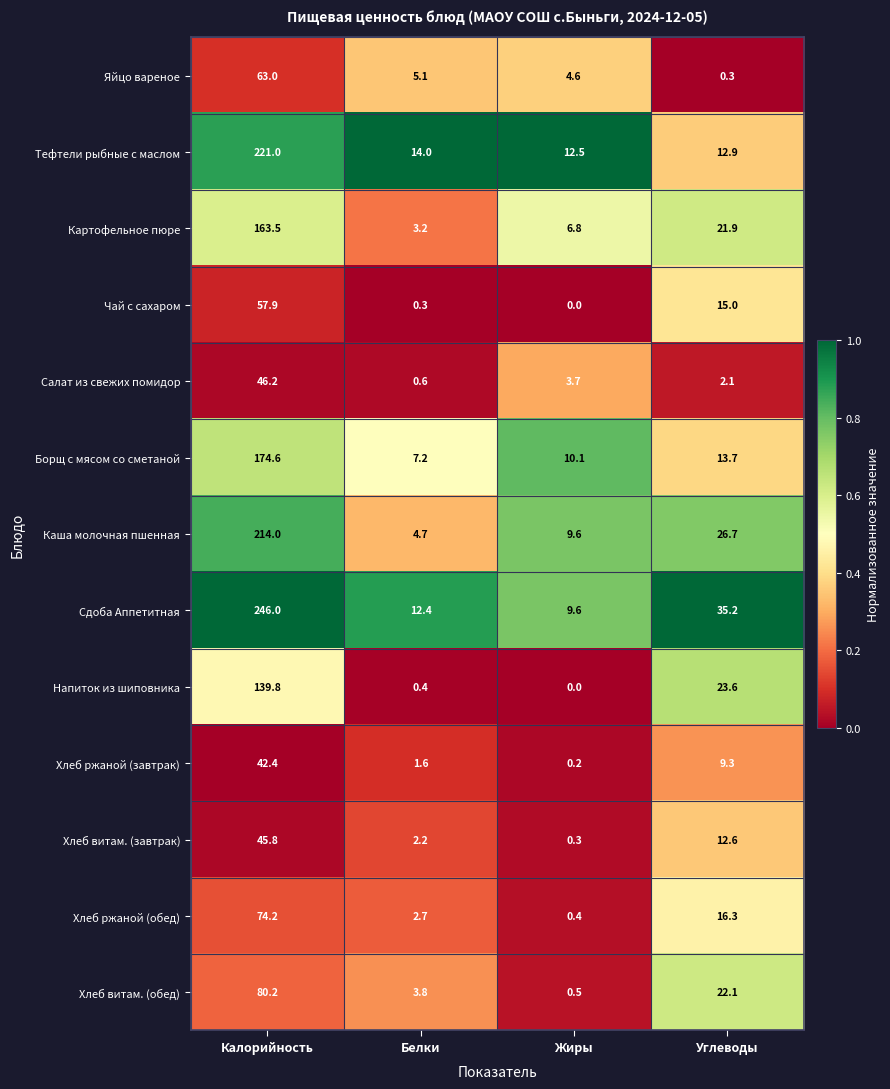

What is the average value of the Каша молочная пшенная series?

63.8